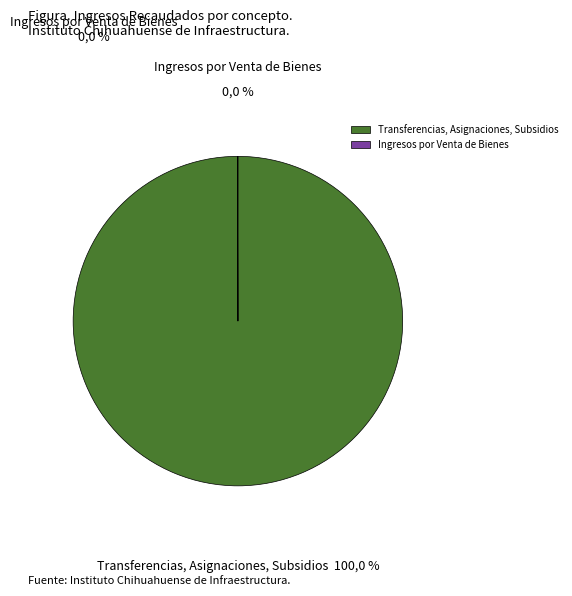

How many segments does this pie chart have?

2